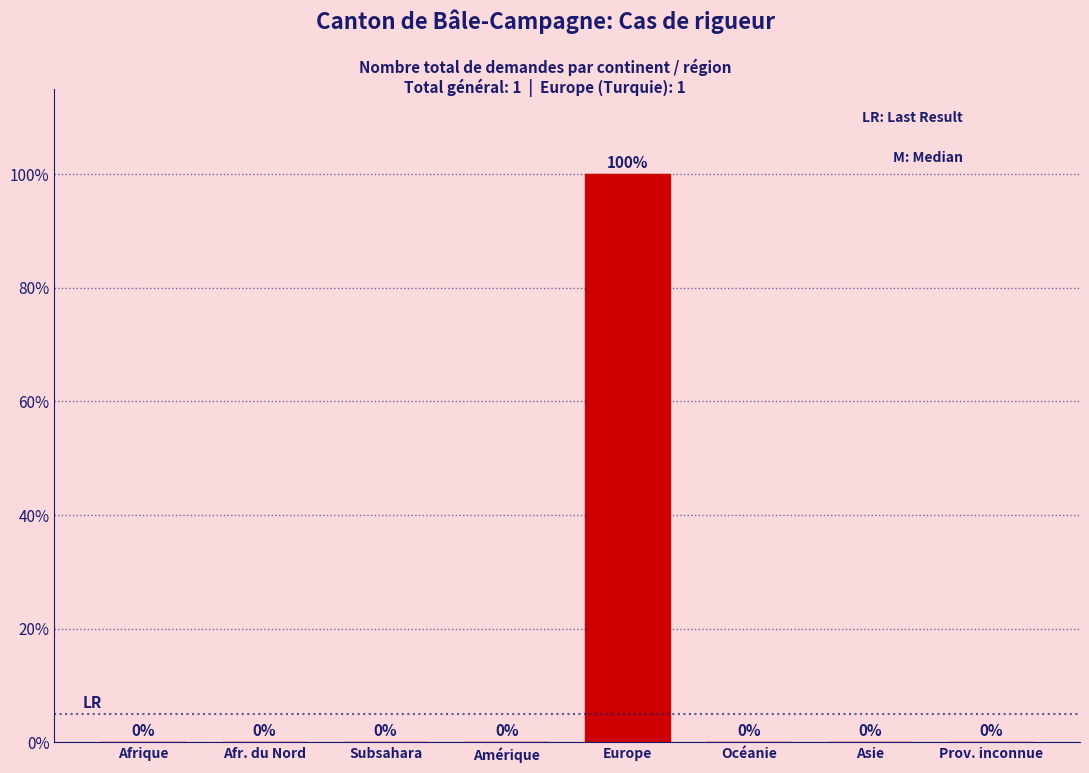

Reading left to right, extract all data points from this chart.

Afrique=0	Afr. du Nord=0	Subsahara=0	Amérique=0	Europe=100	Océanie=0	Asie=0	Prov. inconnue=0